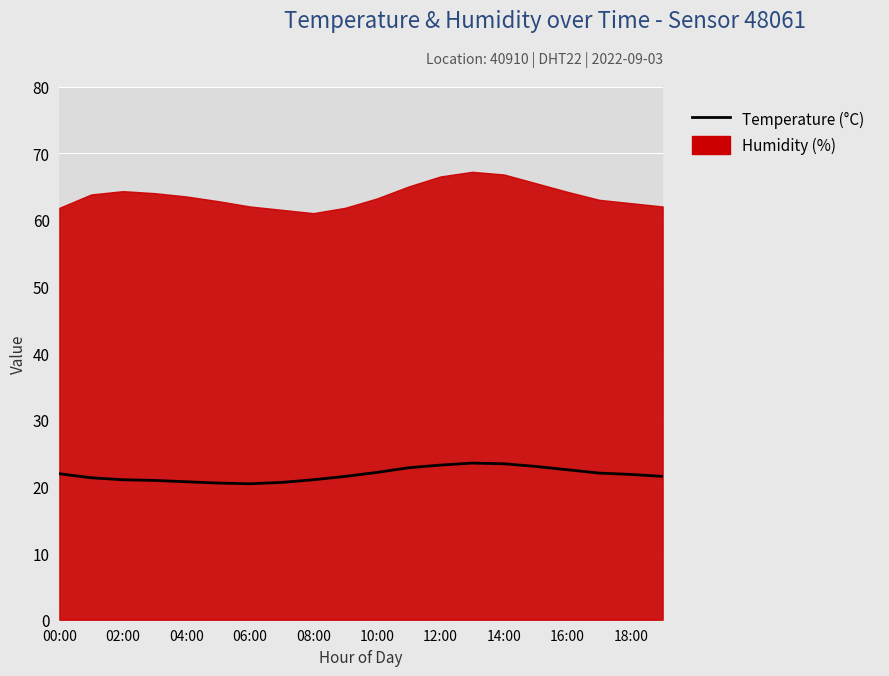

How many points are lower than both their immediate neighbors (excluding endpoints)?

1